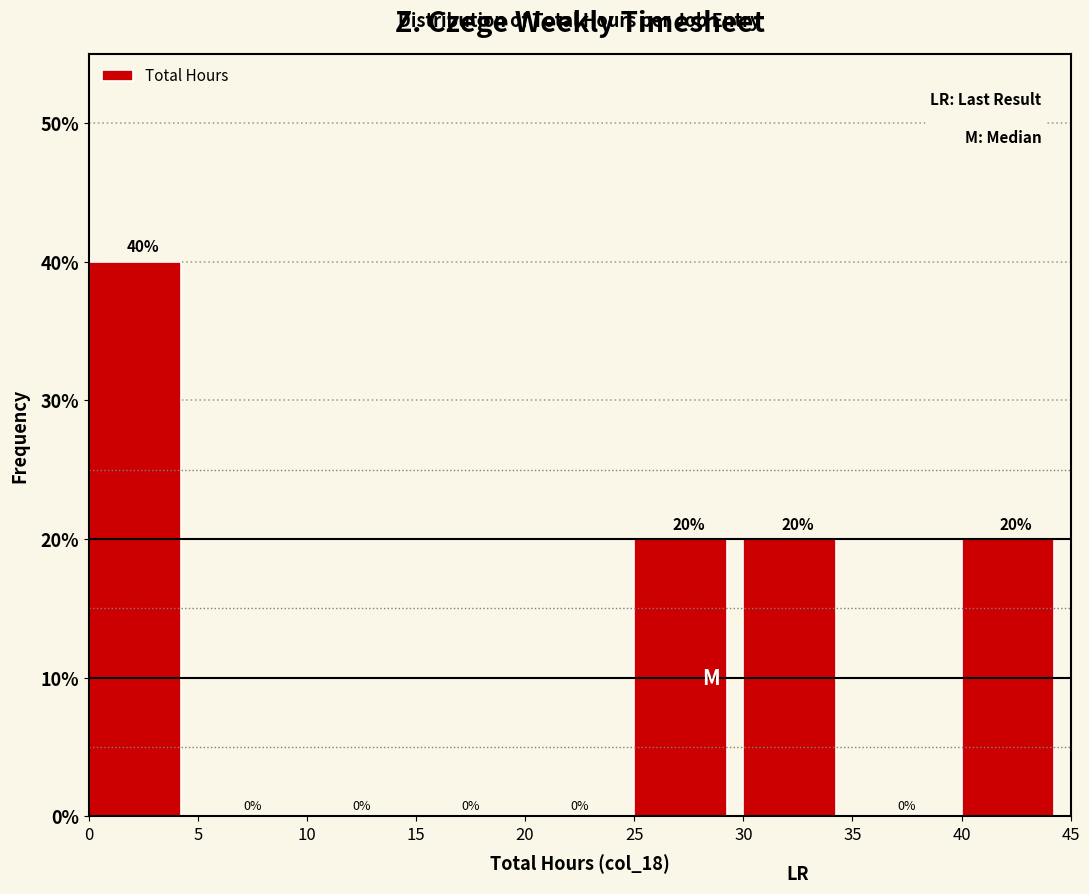

Reading left to right, transcribe this chart: for each bar, give the range it covers on the x-axis and its height.

0 to 5: 40
5 to 10: 0
10 to 15: 0
15 to 20: 0
20 to 25: 0
25 to 30: 20
30 to 35: 20
35 to 40: 0
40 to 45: 20